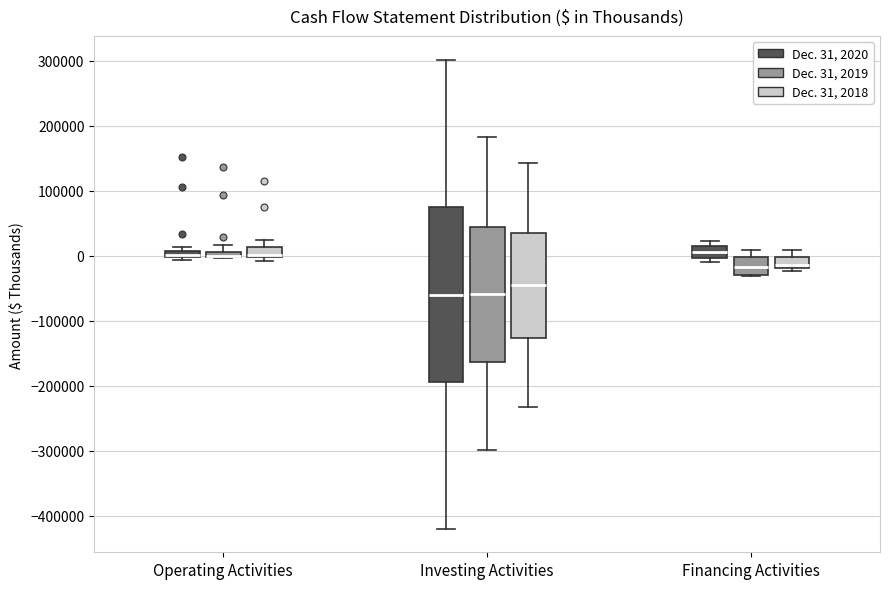

Where is the upper edge of the box for Operating Activities (Dec. 31, 2020) on the y-axis? The values are not printed on the chart, so give them approximately, as read against the axis.

10000